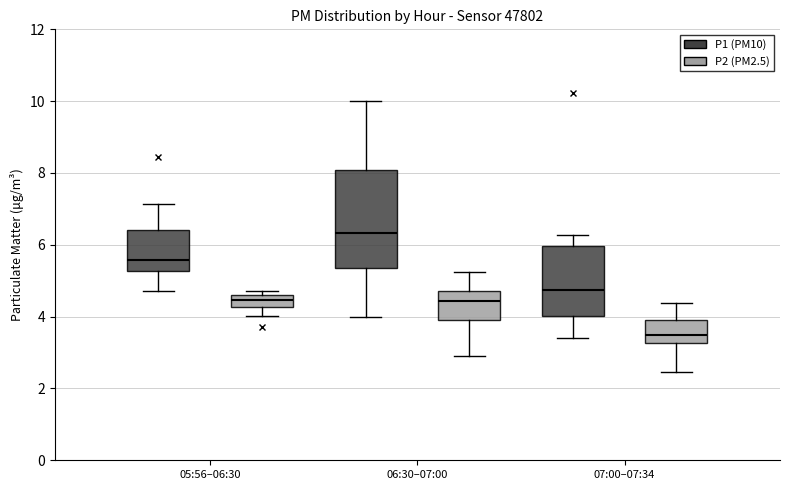

Reading left to right, transcribe this box plot: for each box, give where its median line is, the range the box spans, and where its two whiskers end, as read against the y-axis. The values are not printed on the chart, so give them approximately, as read against the axis.

05:56–06:30 (P1 (PM10)): median 5.6, box 5.2 to 6.4, whiskers 4.8 to 7.2
05:56–06:30 (P2 (PM2.5)): median 4.4, box 4.2 to 4.6, whiskers 4.0 to 4.8
06:30–07:00 (P1 (PM10)): median 6.4, box 5.4 to 8.0, whiskers 4.0 to 10.0
06:30–07:00 (P2 (PM2.5)): median 4.4, box 4.0 to 4.8, whiskers 3.0 to 5.2
07:00–07:34 (P1 (PM10)): median 4.8, box 4.0 to 6.0, whiskers 3.4 to 6.2
07:00–07:34 (P2 (PM2.5)): median 3.6, box 3.2 to 4.0, whiskers 2.4 to 4.4